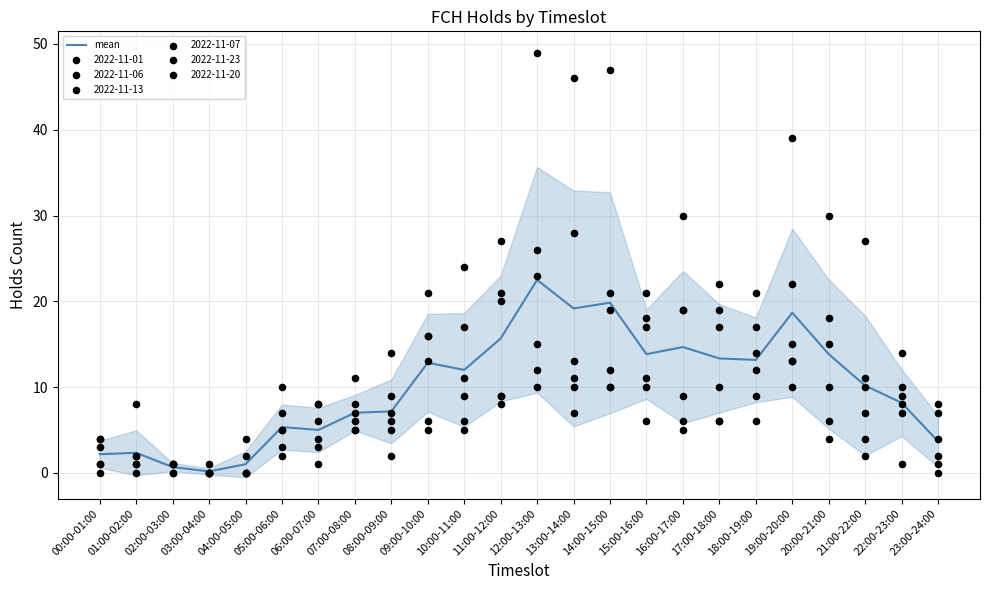

What is the change in value from 01:00-02:00 to 04:00-05:00?

-1.3